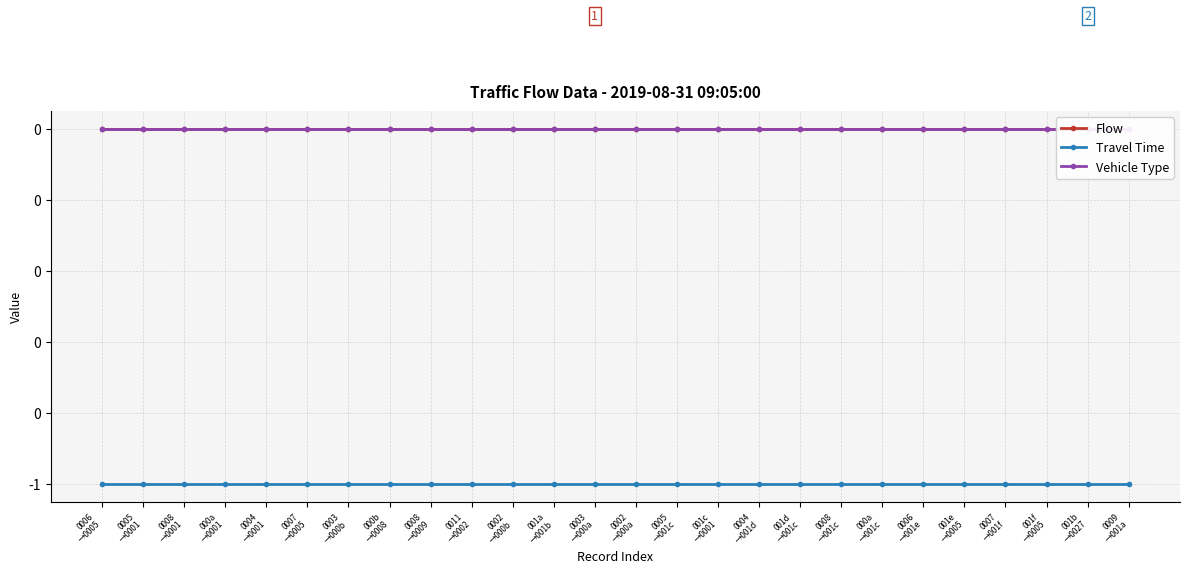

What is the difference between the highest and lowest values at 000a
→001c?

1